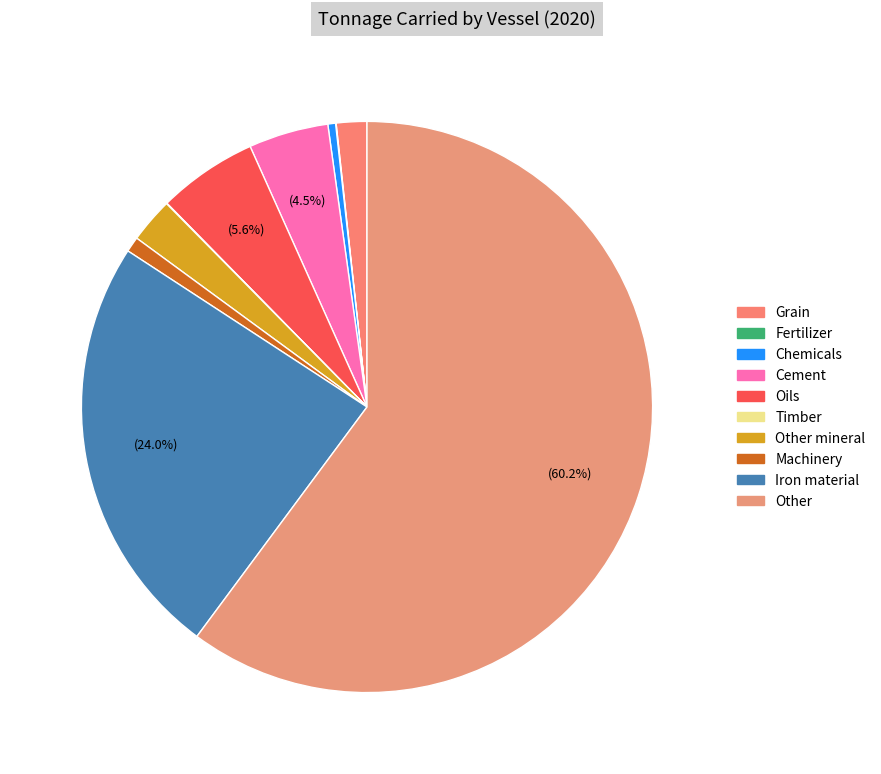

Which slice represents more than half of the pie?

Other